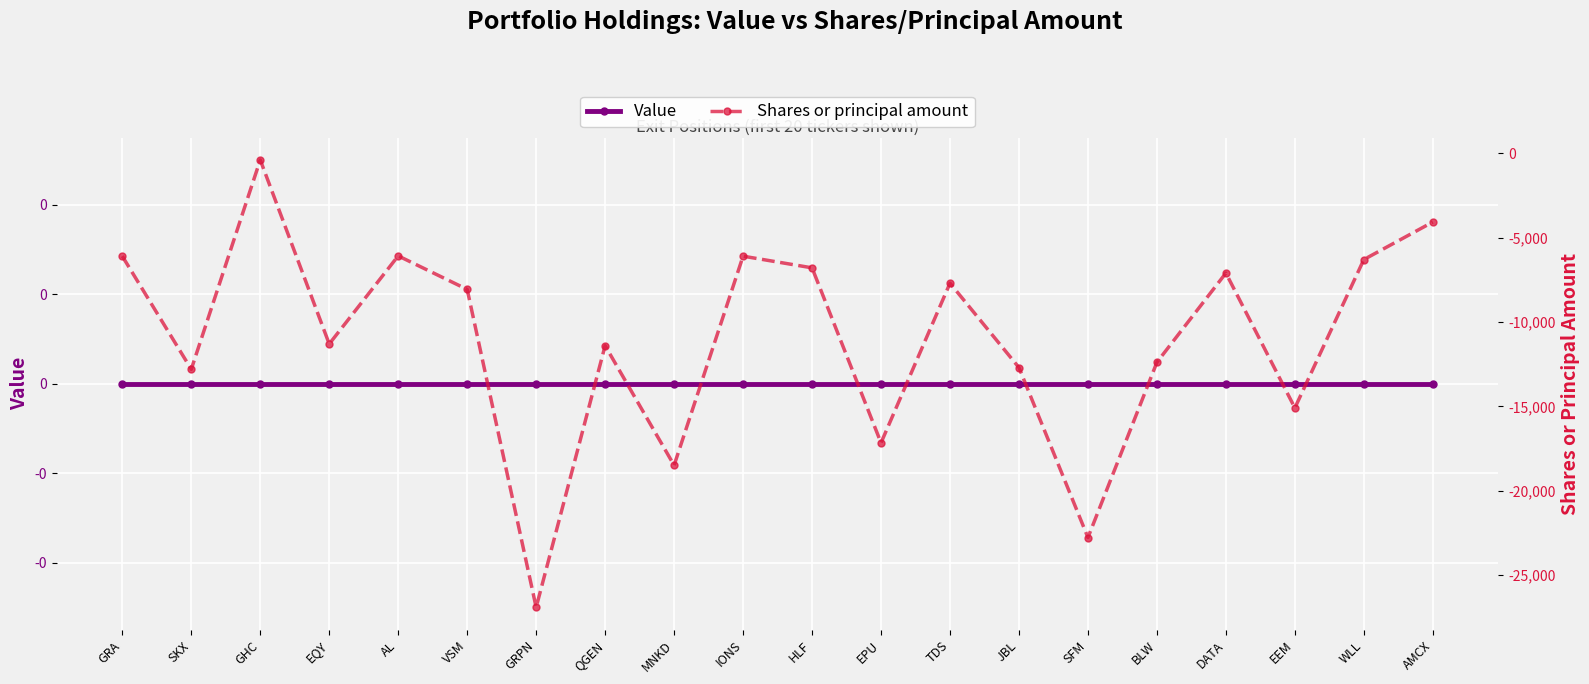

List the series in order of their peak value, lowest first.

Shares or principal amount, Value